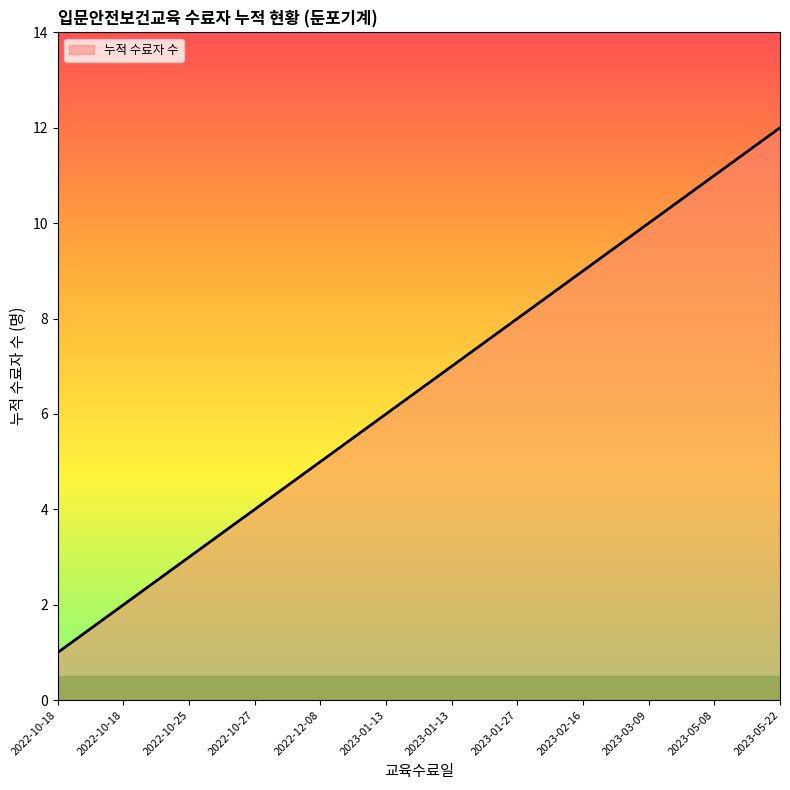

How many lines are shown in the chart?

1